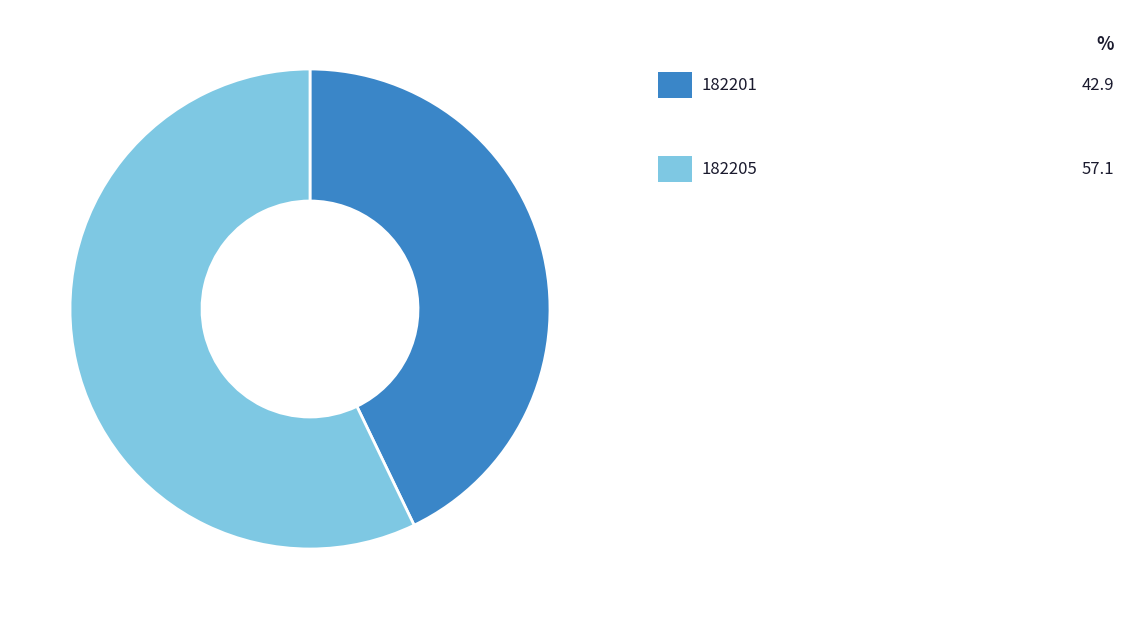

Does any single category account for the majority?

Yes